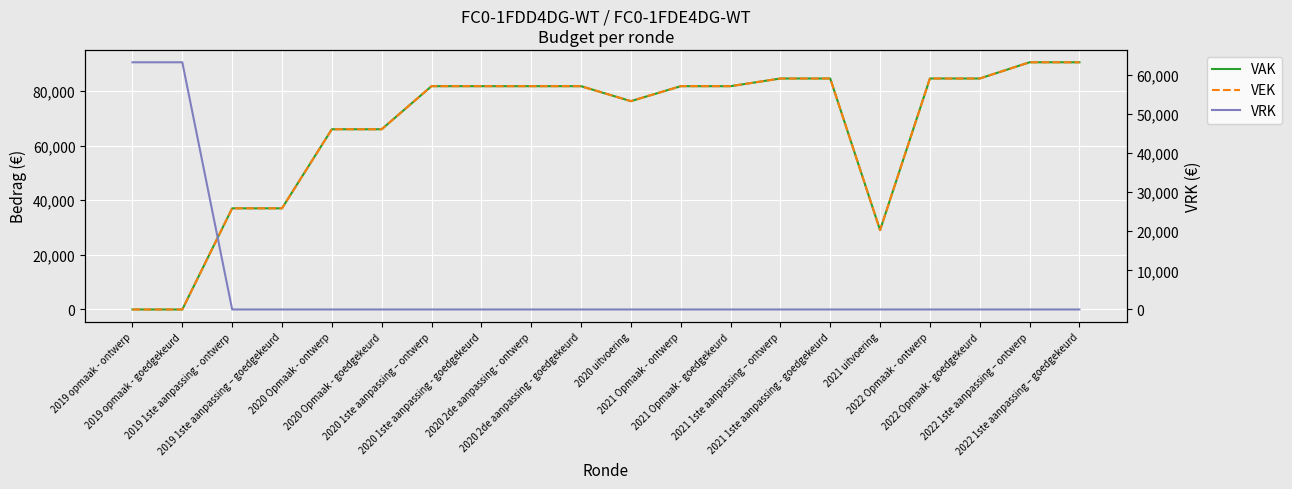

List the labels in order of VAK value, largest first.

2022 1ste aanpassing – ontwerp, 2022 1ste aanpassing – goedgekeurd, 2021 1ste aanpassing – ontwerp, 2021 1ste aanpassing - goedgekeurd, 2022 Opmaak - ontwerp, 2022 Opmaak - goedgekeurd, 2020 1ste aanpassing – ontwerp, 2020 1ste aanpassing - goedgekeurd, 2020 2de aanpassing - ontwerp, 2020 2de aanpassing - goedgekeurd, 2021 Opmaak - ontwerp, 2021 Opmaak - goedgekeurd, 2020 uitvoering, 2020 Opmaak - ontwerp, 2020 Opmaak - goedgekeurd, 2019 1ste aanpassing - ontwerp, 2019 1ste aanpassing – goedgekeurd, 2021 uitvoering, 2019 opmaak - ontwerp, 2019 opmaak - goedgekeurd